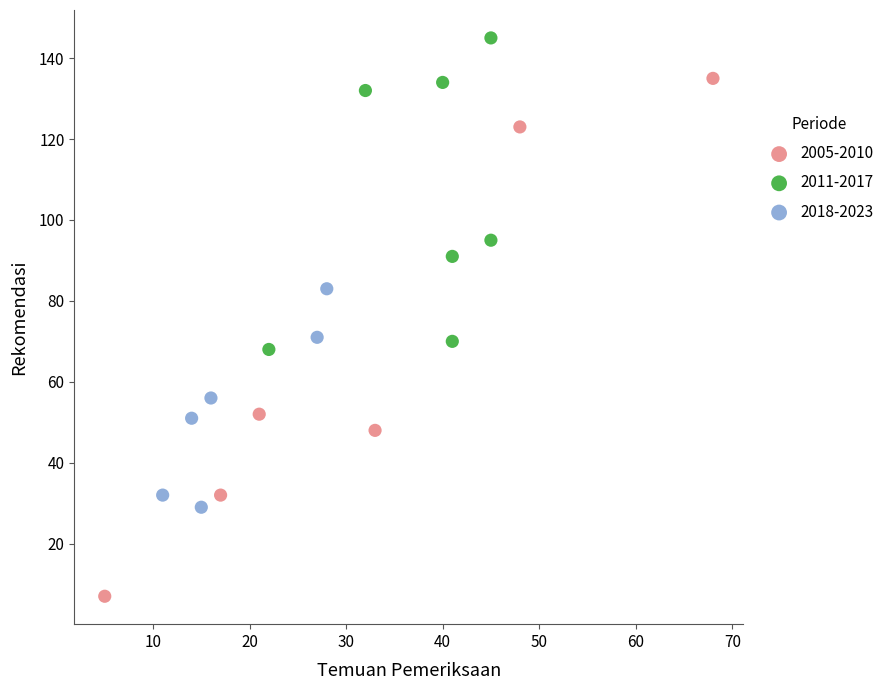

Which series has the widest spread of Y values?

2005-2010